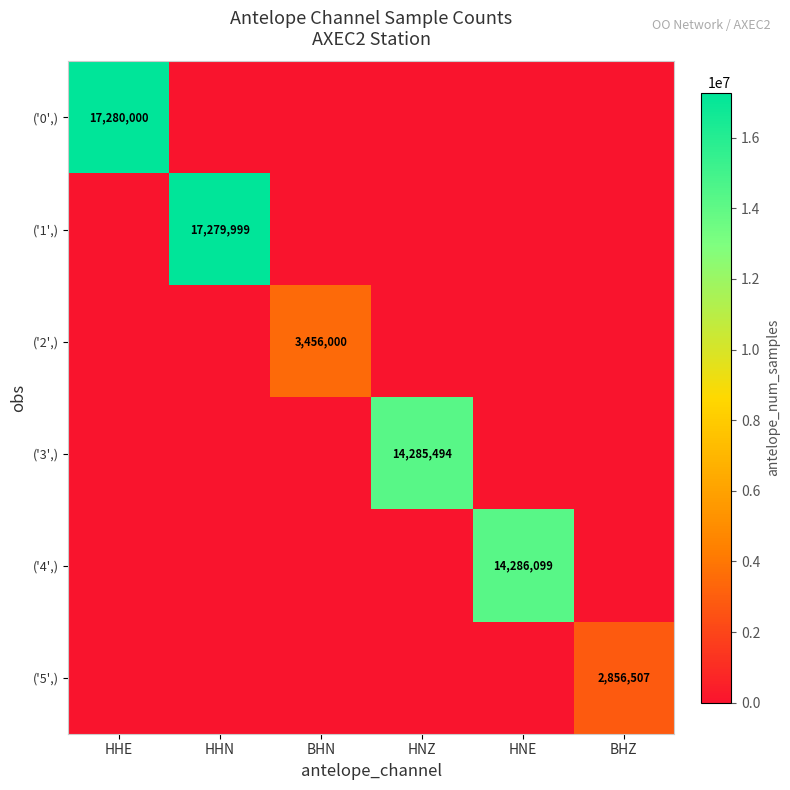

The value of ('5',) at BHZ is 4330365. True or false?

False